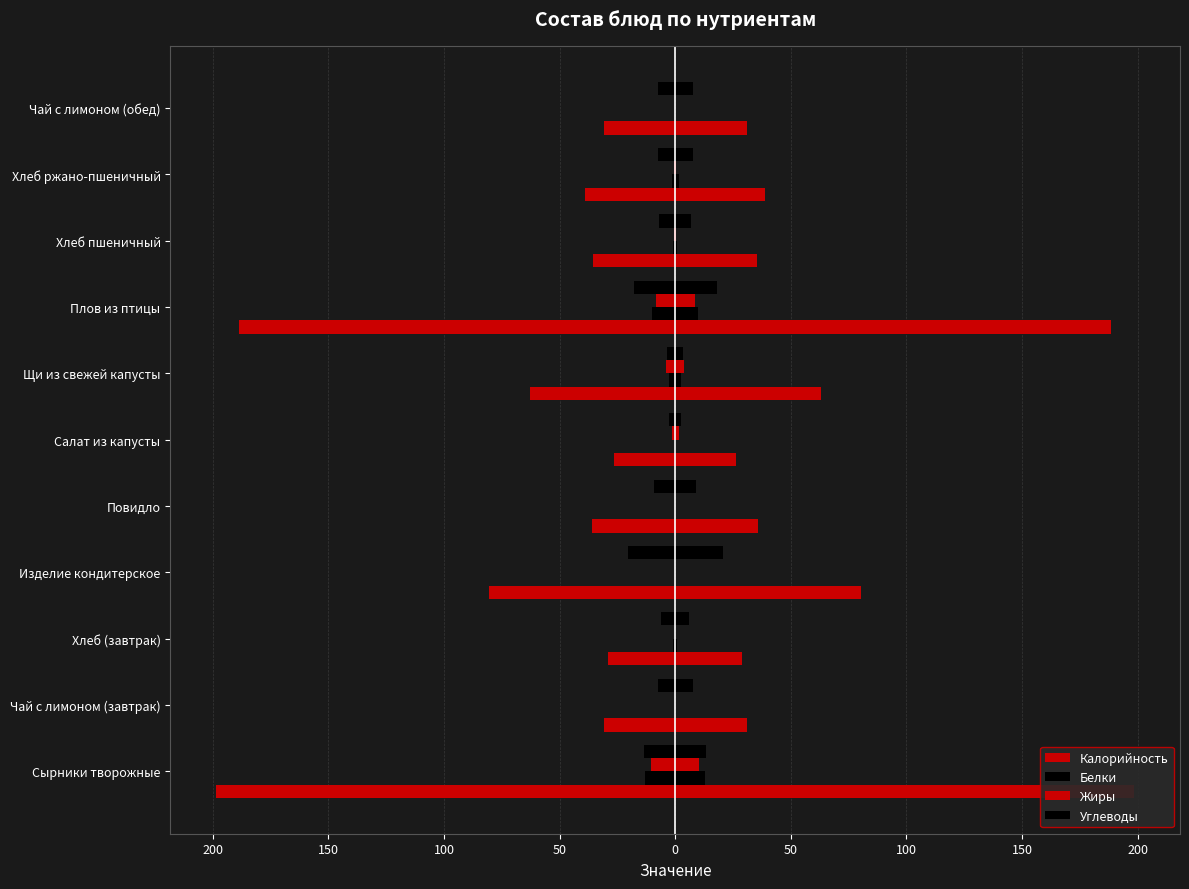

True or false: Жиры has a value of 8 at Щи из свежей капусты.

True